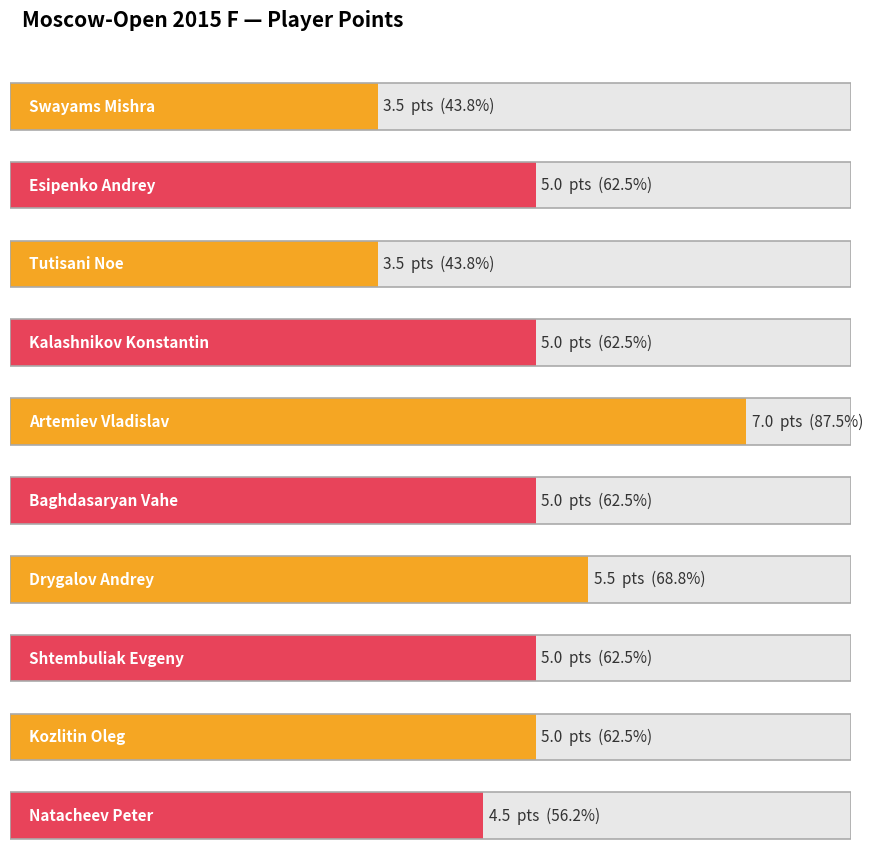

Are the bars horizontal?

Yes